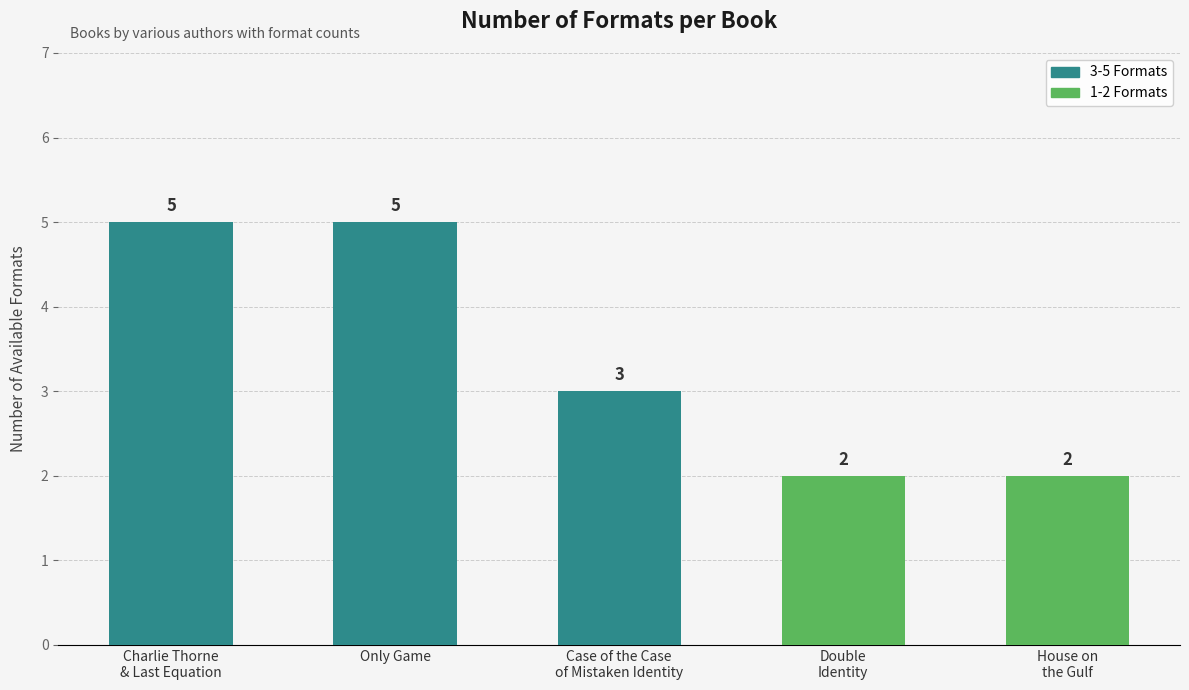

What is the sum of all values?

17